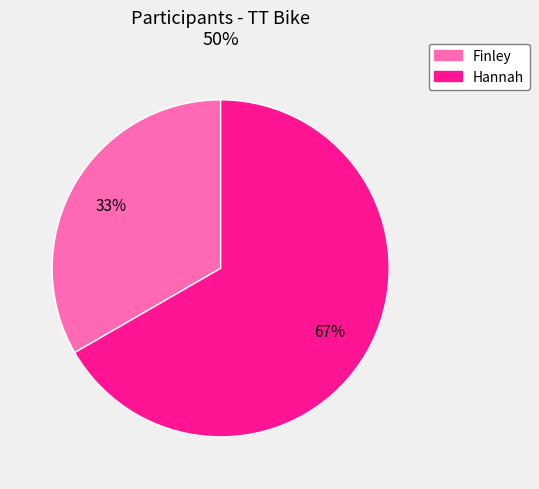

To the nearest percent, what percentage of the pie is Finley?

33%